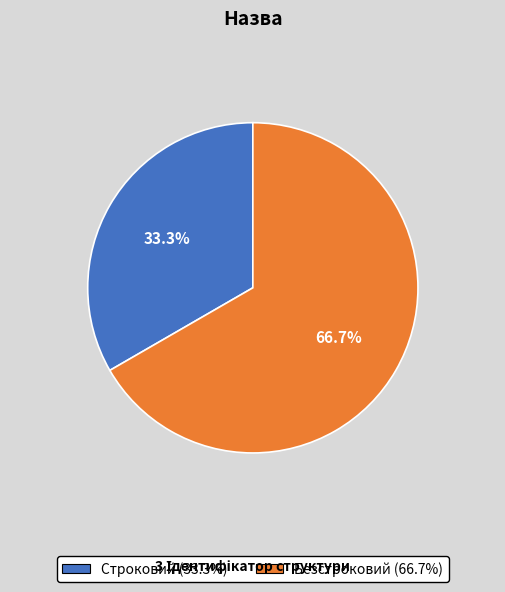

Which slice is the smallest?

Строковий